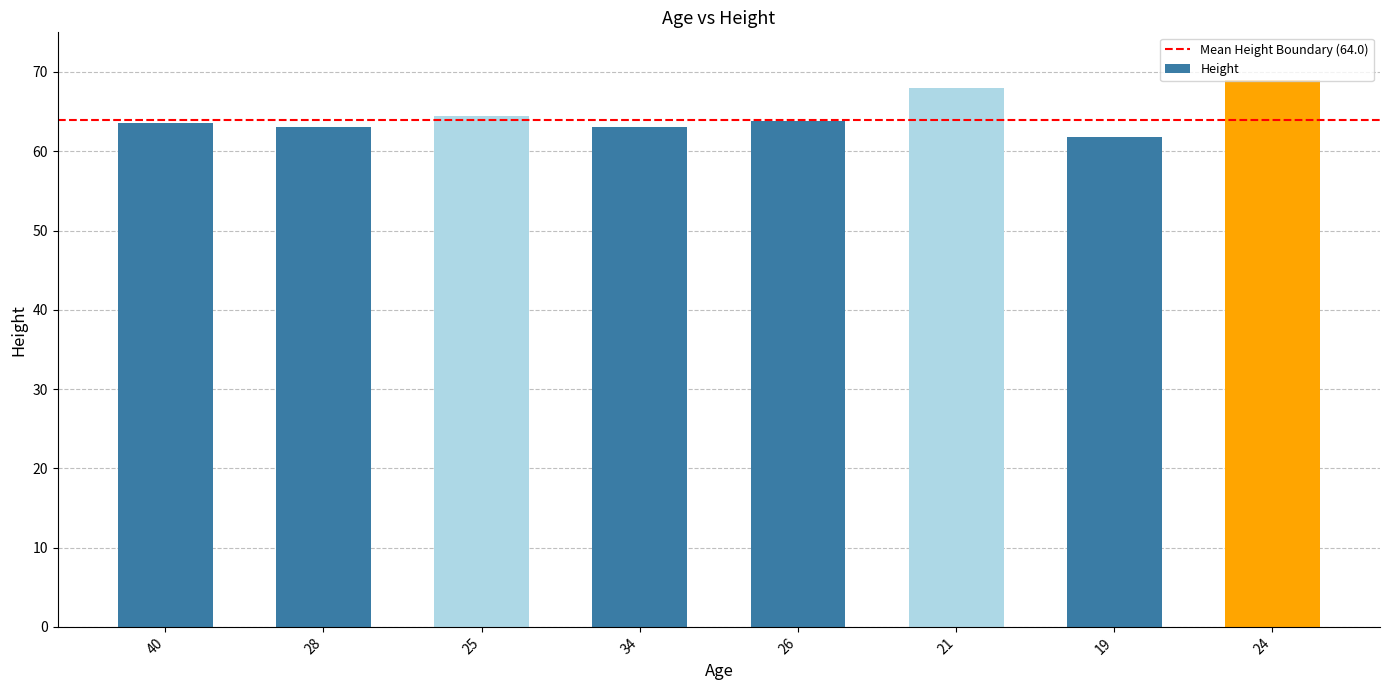

Is it true that the value at 40 is 93.1?

False